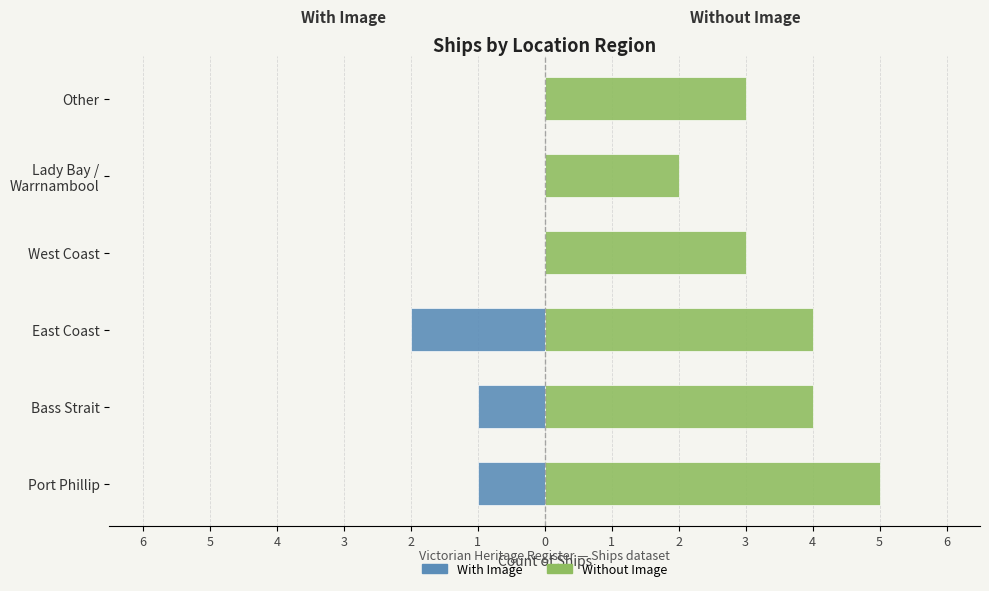

What is the value of the Without Image bar at the 4th from the left?

3